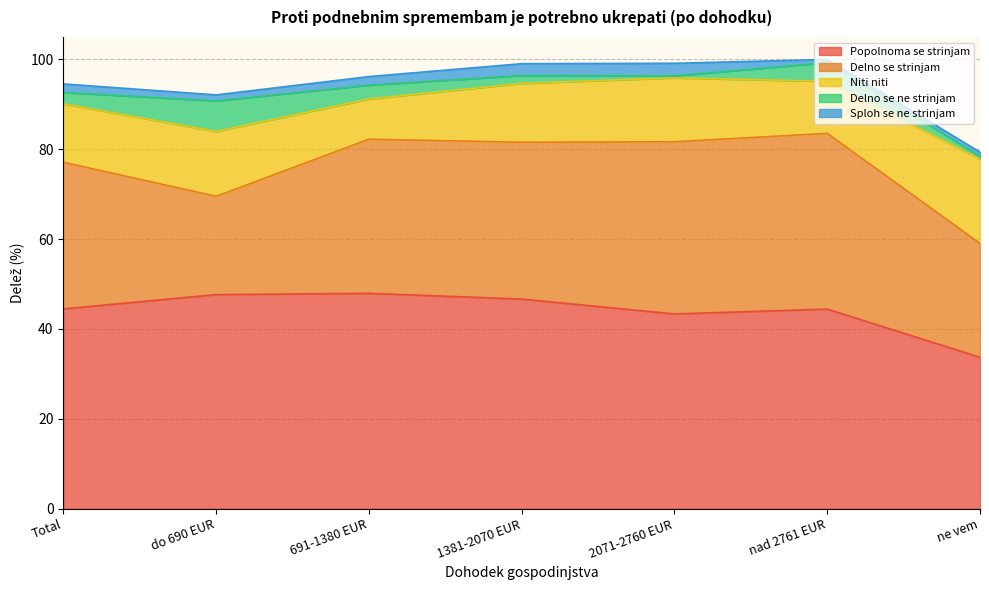

True or false: Delno se ne strinjam and Niti niti intersect in this chart.

False